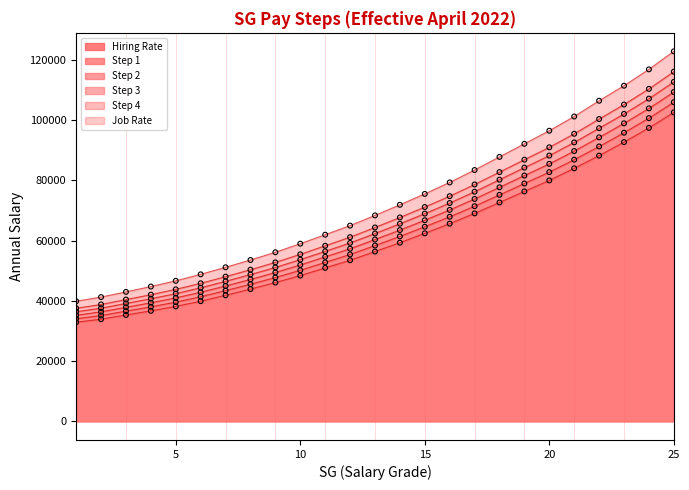

At which category is the sum across all series the highest?

25